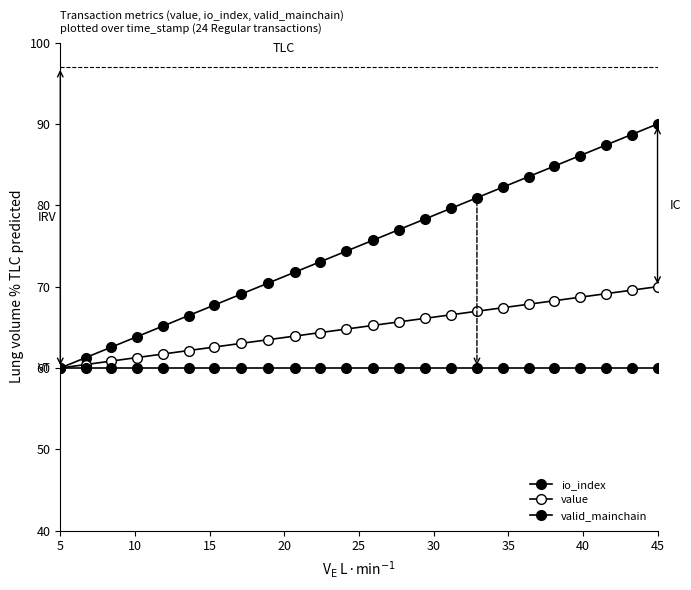

How many series are shown in this chart?

3